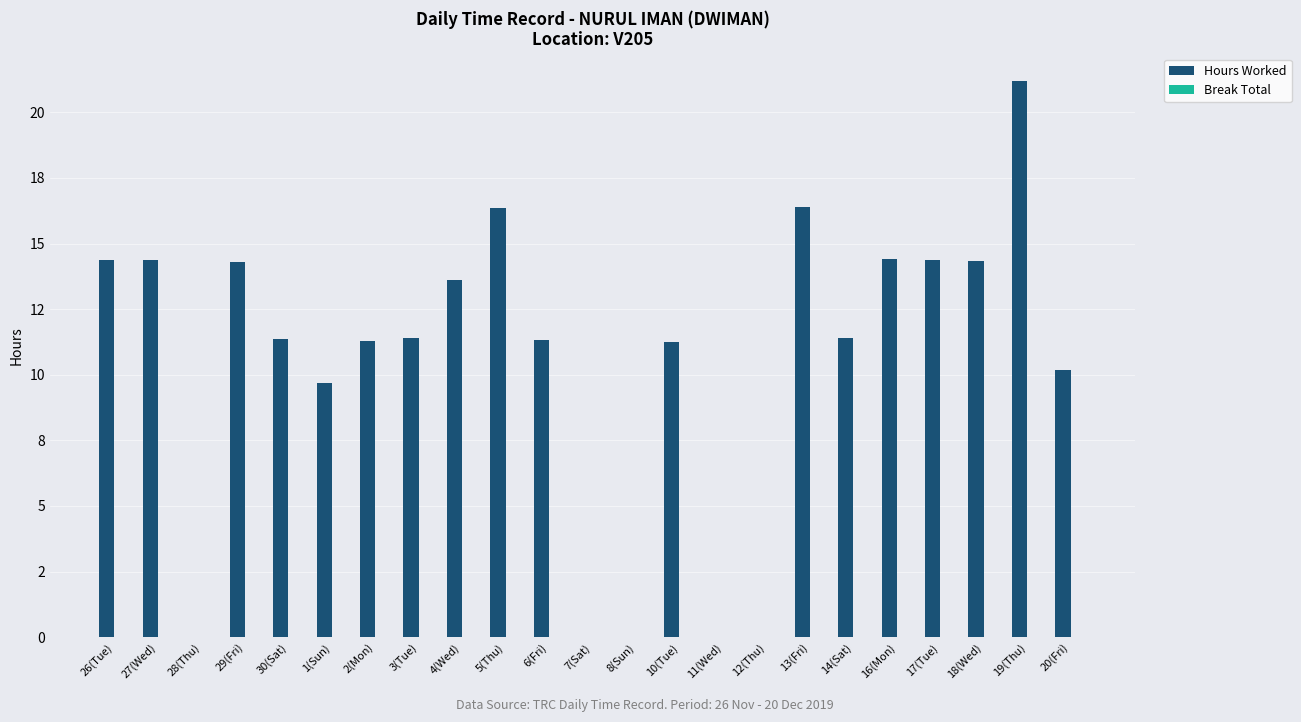

What position from the left is 20(Fri)?

23